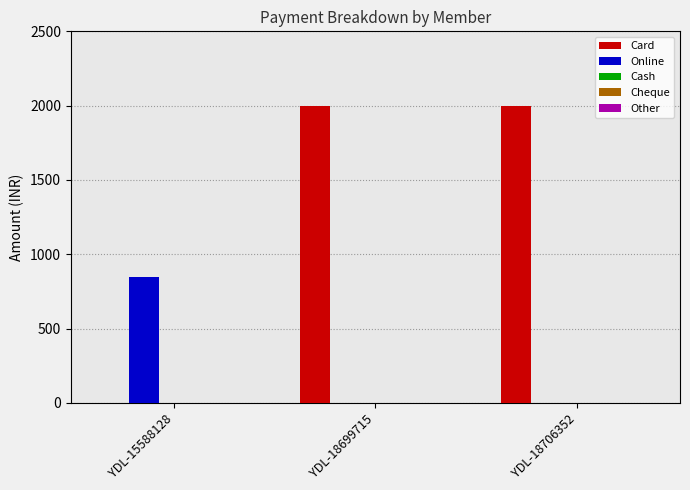

Which series has the largest range (max minus min)?

Card